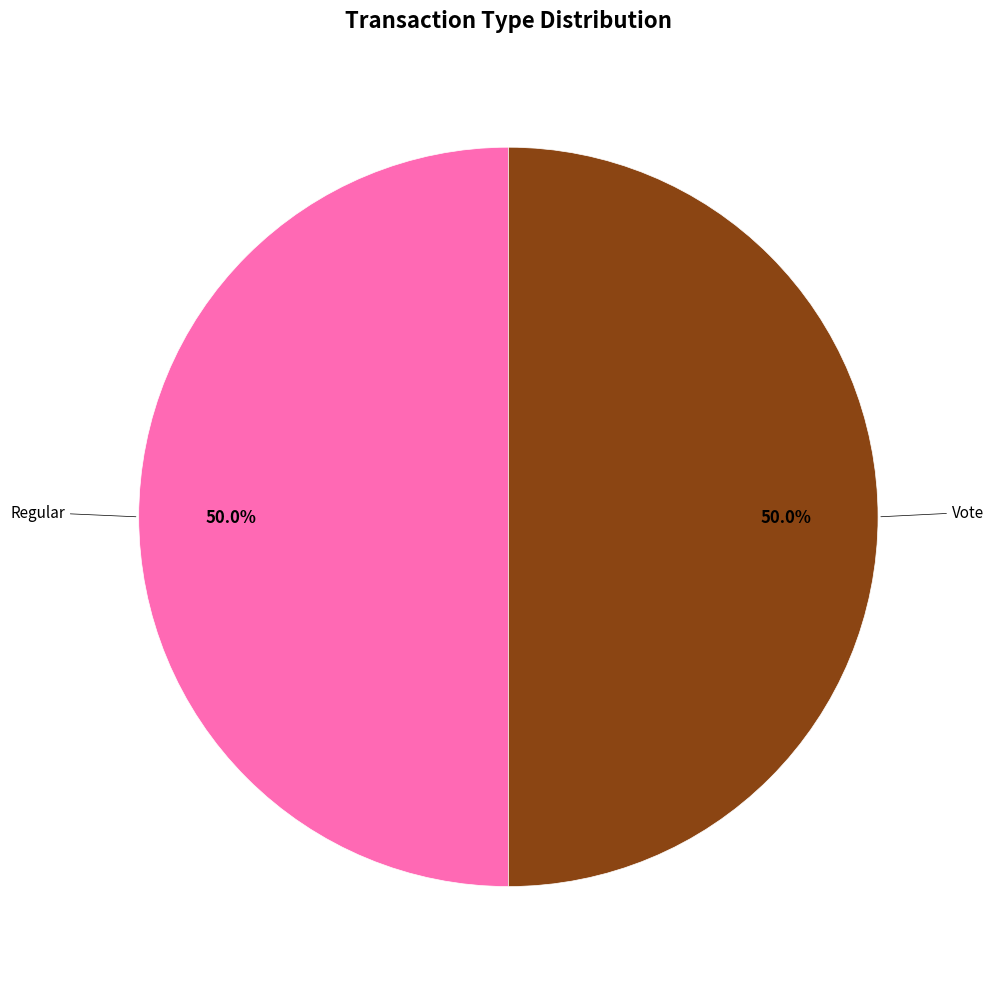

To the nearest percent, what is the average slice percentage?

50%